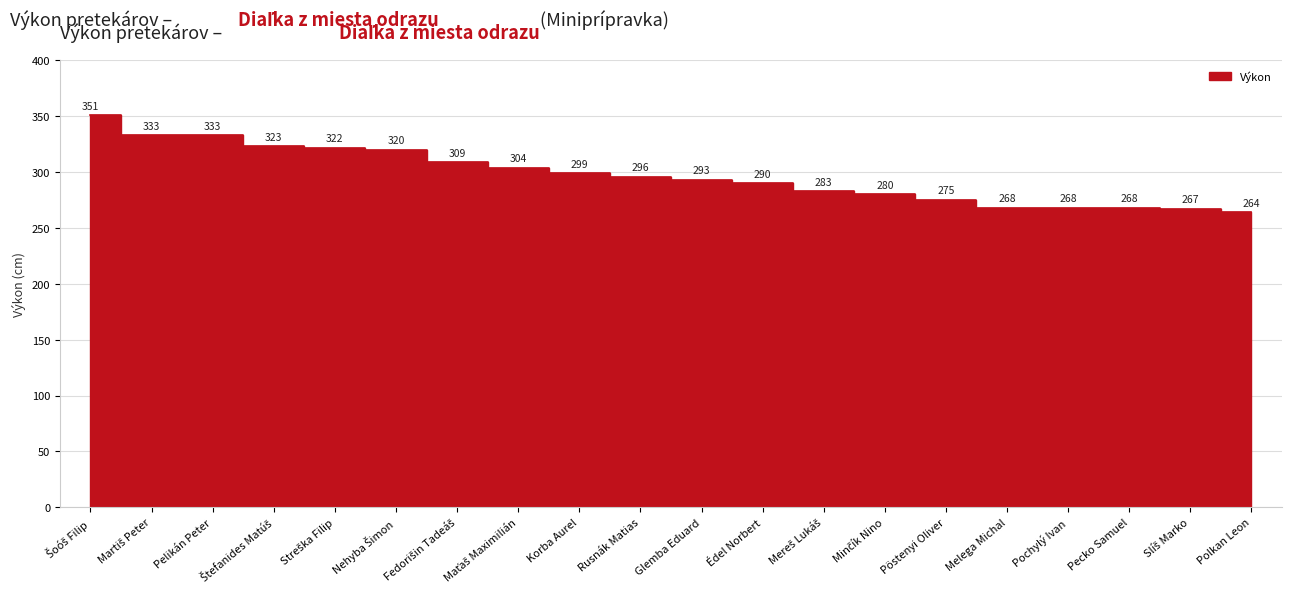

How many data points are less than 296?

10